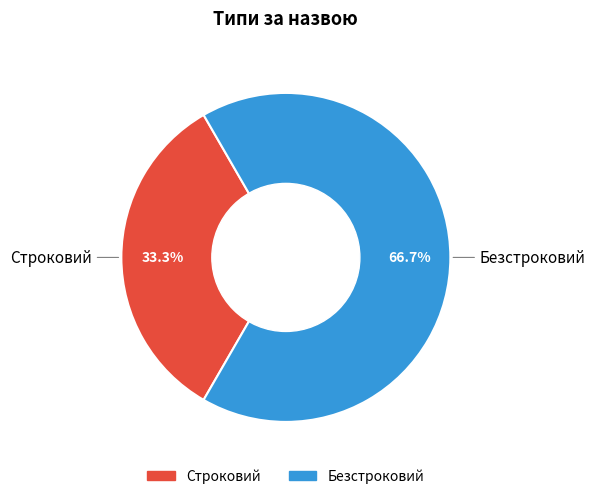

Rank the categories by value from lowest to highest.

Строковий, Безстроковий